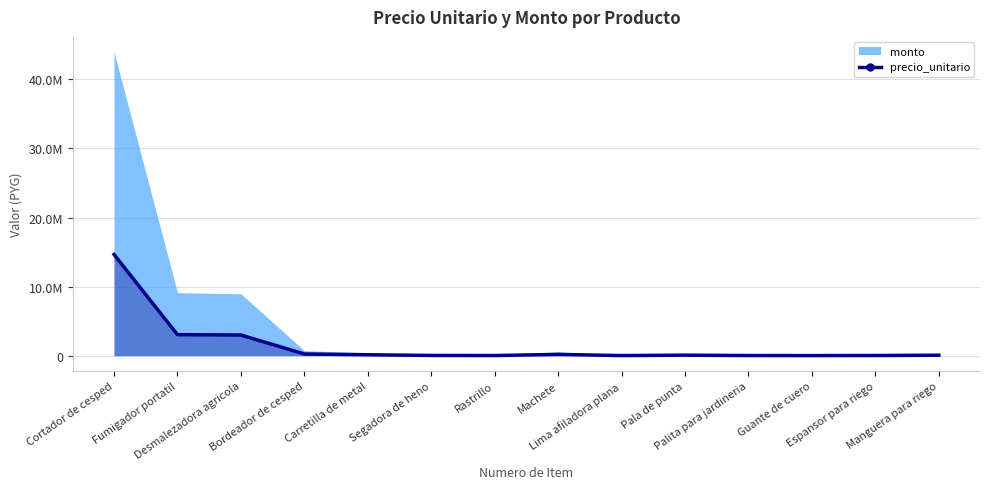

The chart shows a value of 10079 at Segadora de heno. True or false?

False